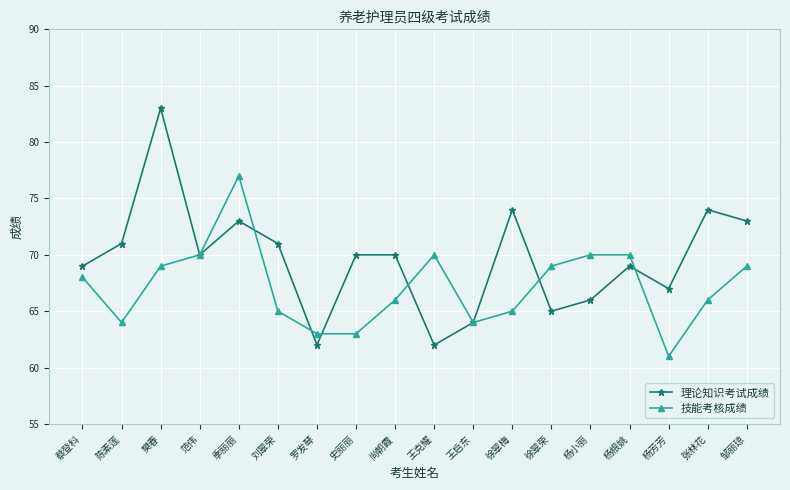

Where is the first local maximum for 理论知识考试成绩?

樊春